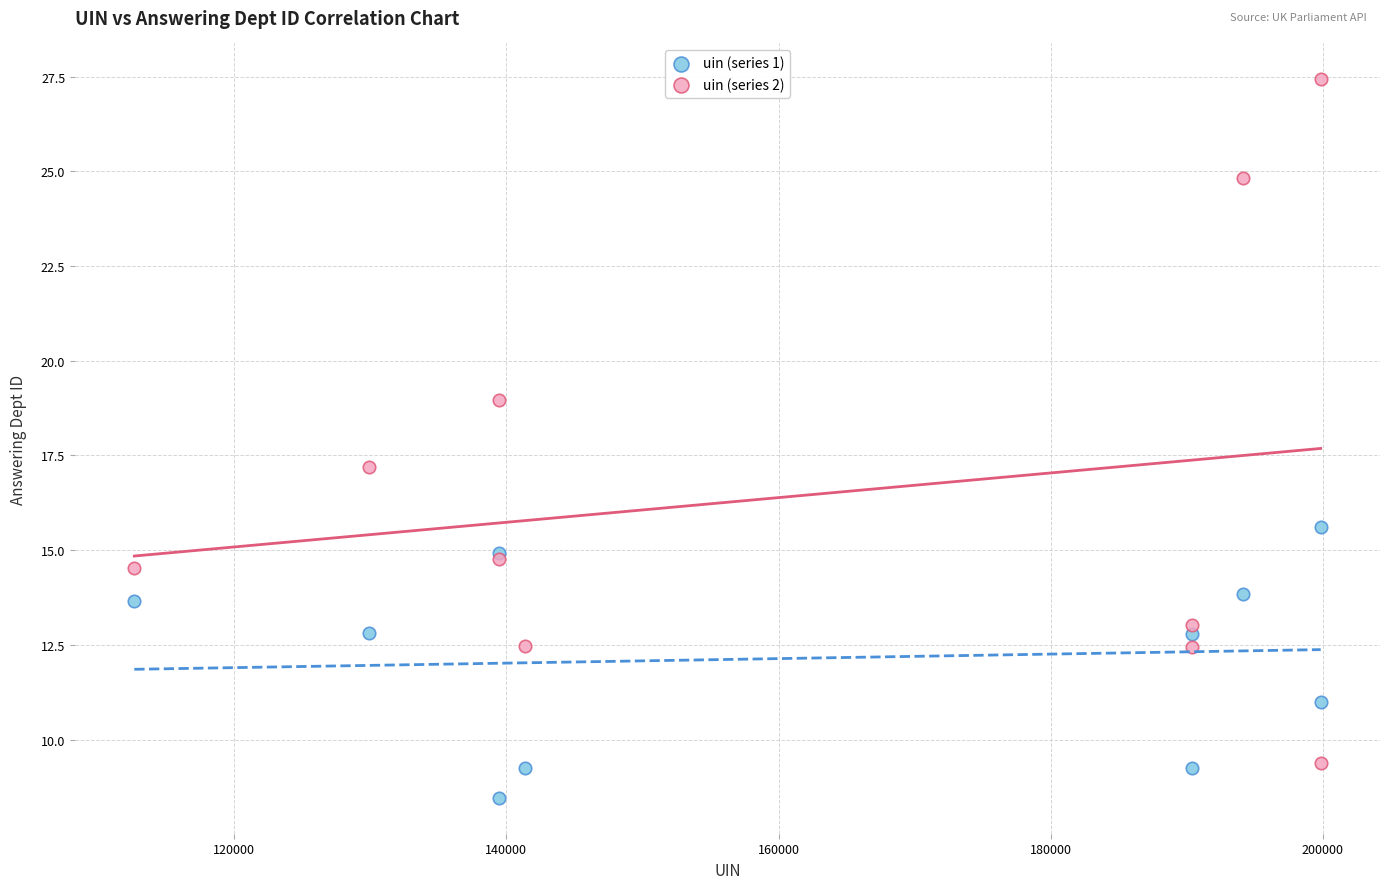

Which series reaches the maximum Y coordinate?

uin (series 2)